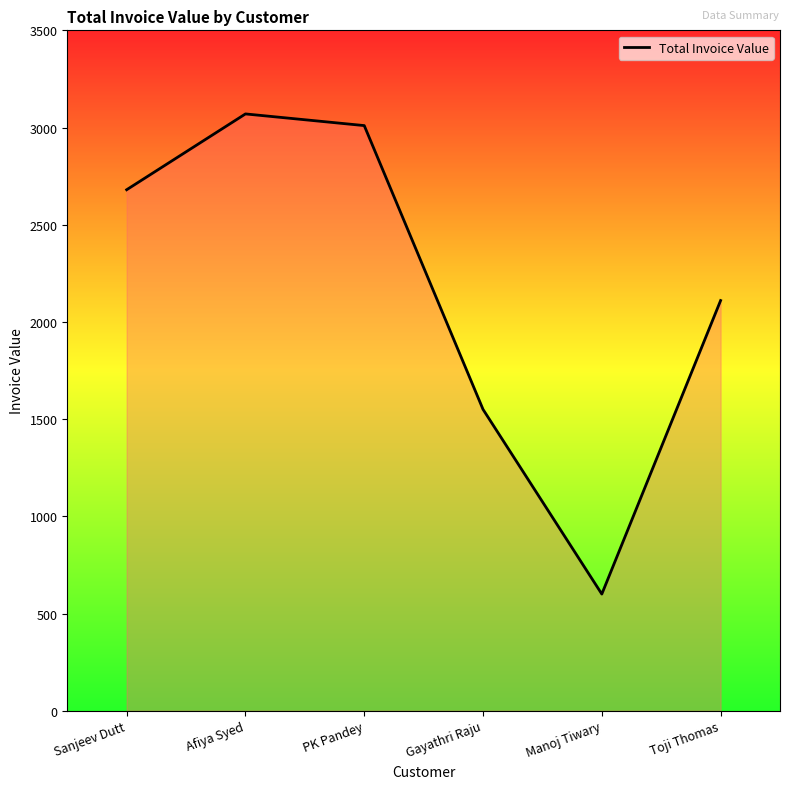

True or false: there are more than 0 points higher than both neighbors.

True